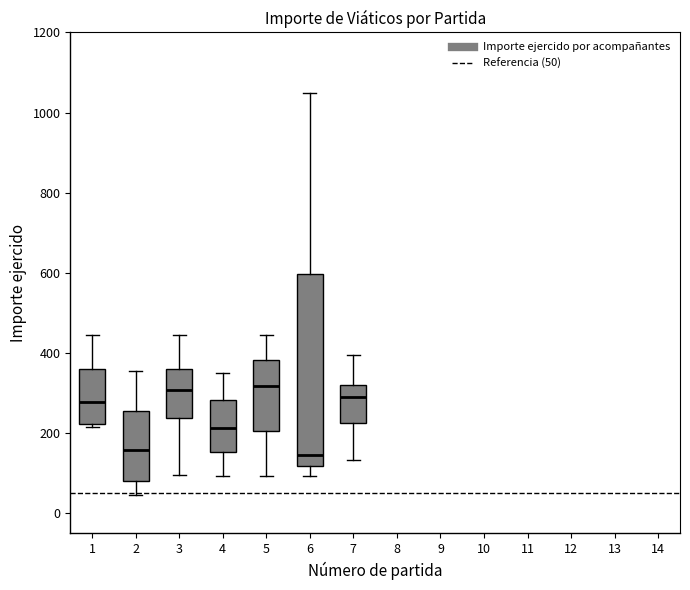

Where is the lower edge of the box at x = 3 on the y-axis? The values are not printed on the chart, so give them approximately, as read against the axis.

240